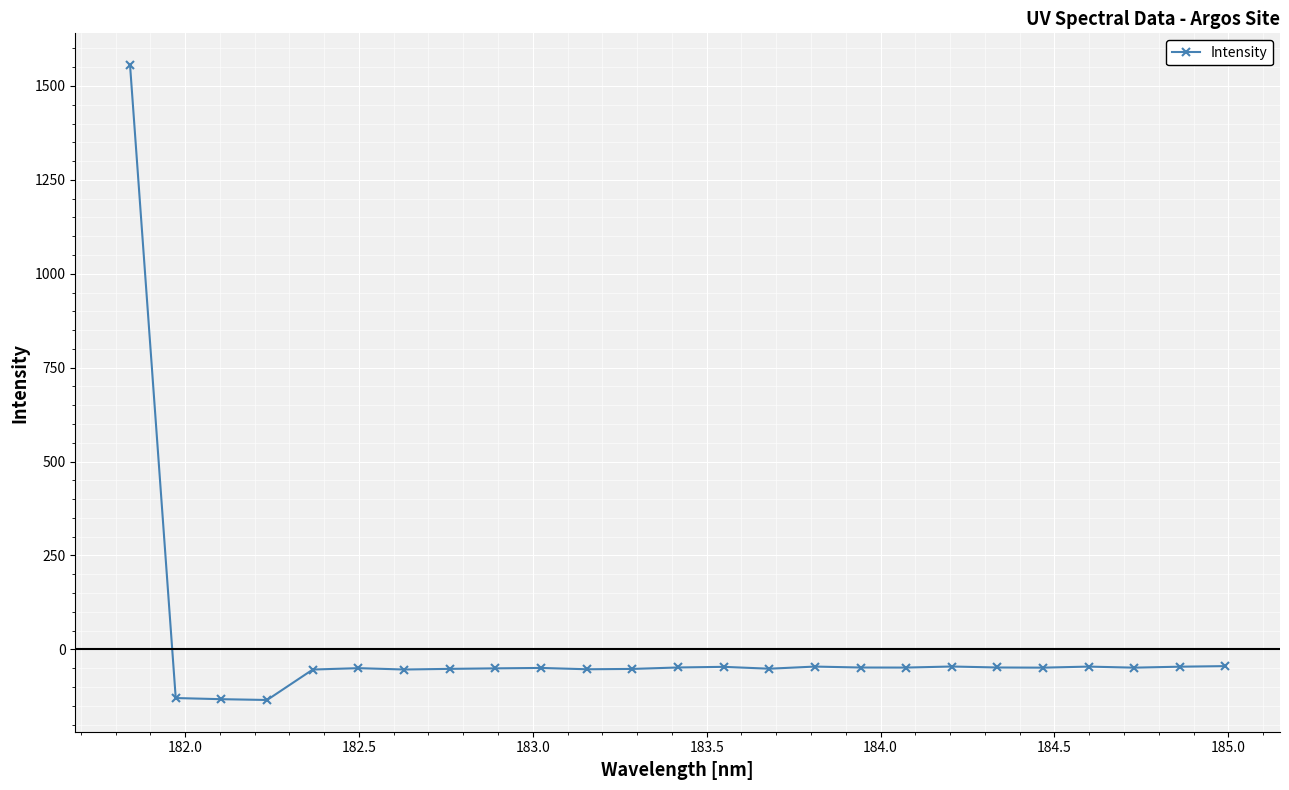

True or false: the data has more than 2 interior local peaks.

True